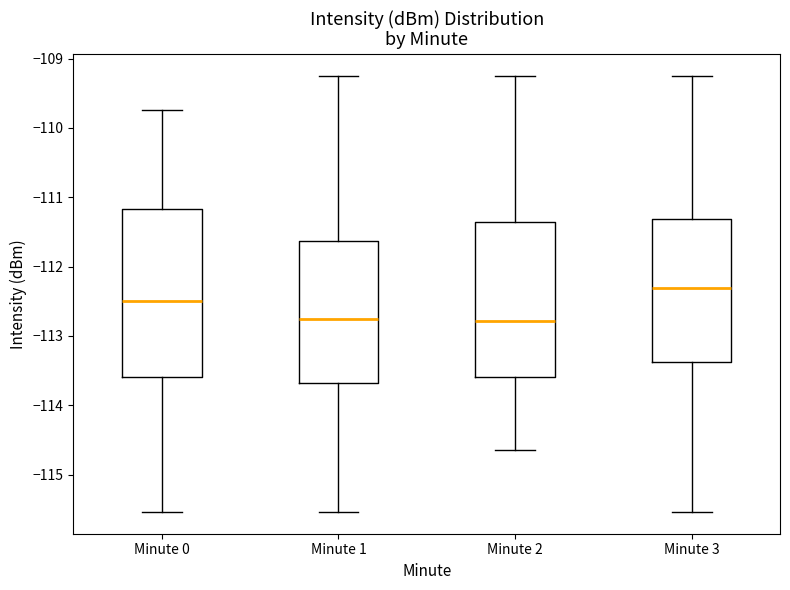

Reading left to right, read every box against the y-axis: the position of its median line, the range the box covers, and the ends of its whiskers. The values are not printed on the chart, so give them approximately, as read against the axis.

Minute 0: median -112.5, box -113.6 to -111.2, whiskers -115.5 to -109.7
Minute 1: median -112.8, box -113.7 to -111.6, whiskers -115.5 to -109.2
Minute 2: median -112.8, box -113.6 to -111.4, whiskers -114.6 to -109.2
Minute 3: median -112.3, box -113.4 to -111.3, whiskers -115.5 to -109.2